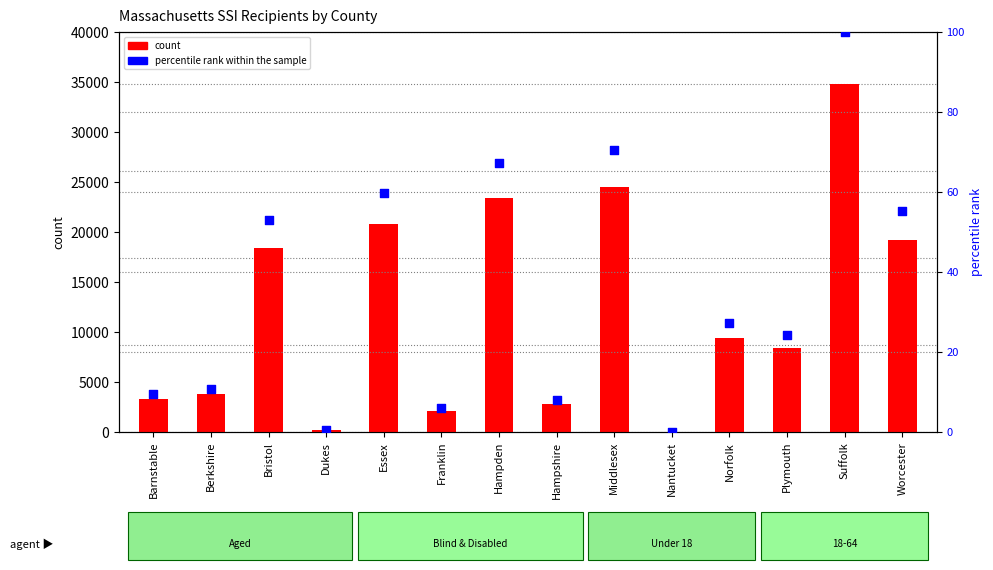

What is the total value across all series at Norfolk?

9471.1